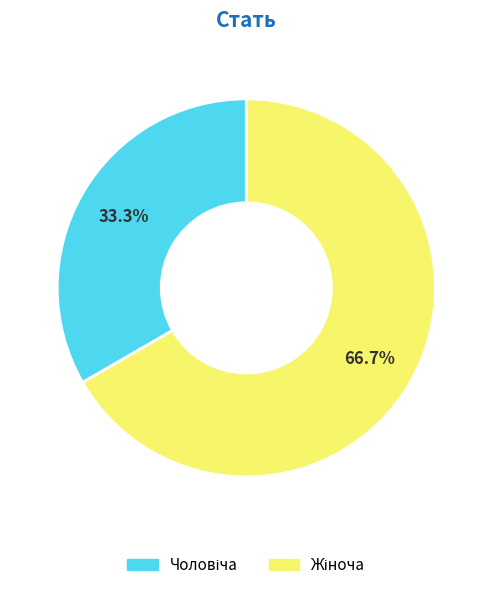

Is there any slice that represents more than half of the pie?

Yes